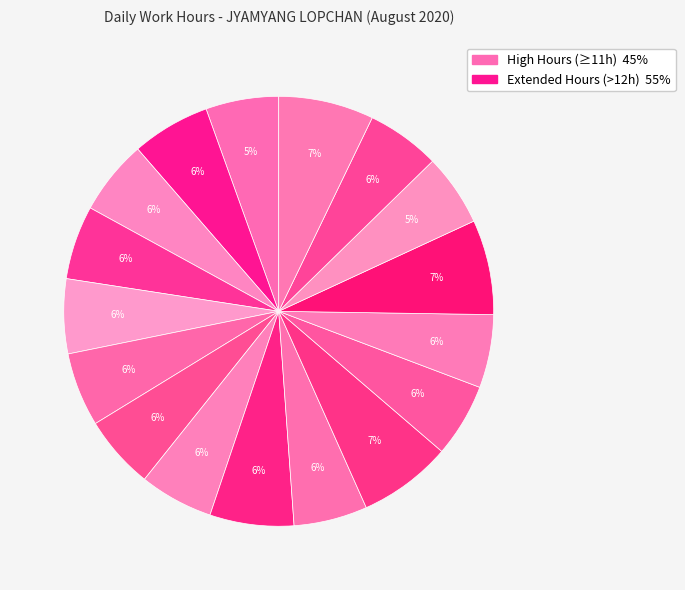

How many segments does this pie chart have?

17